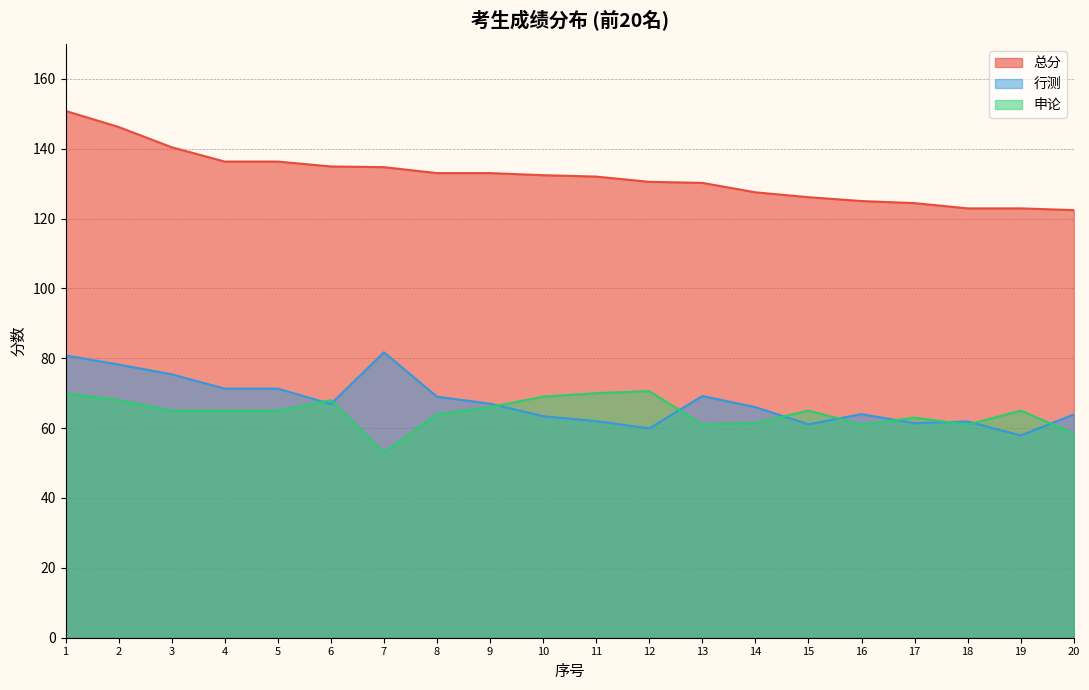

Between 9 and 10, which is larger?

9